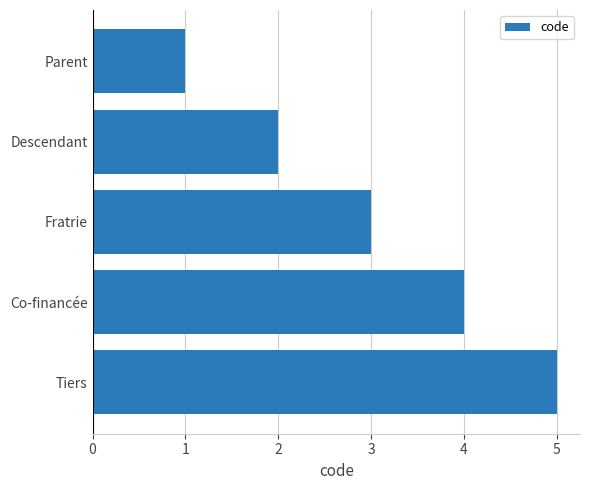

Read the value at Fratrie.

3